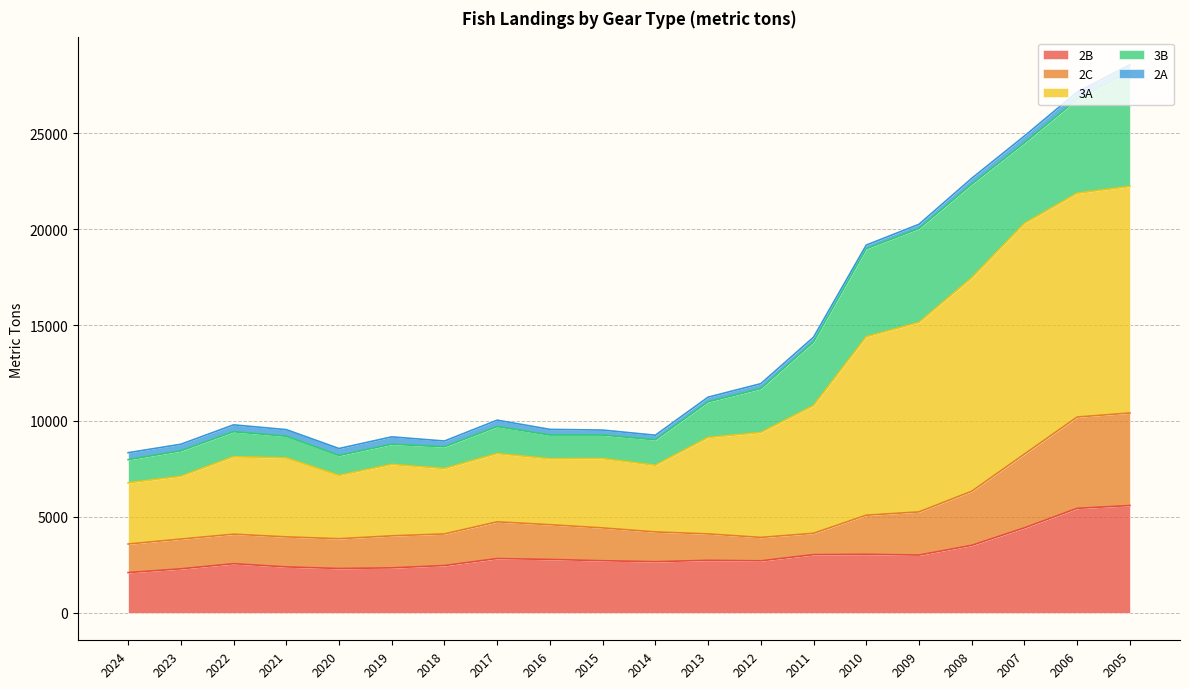

What is the lowest value of the 2B series?

2100.1